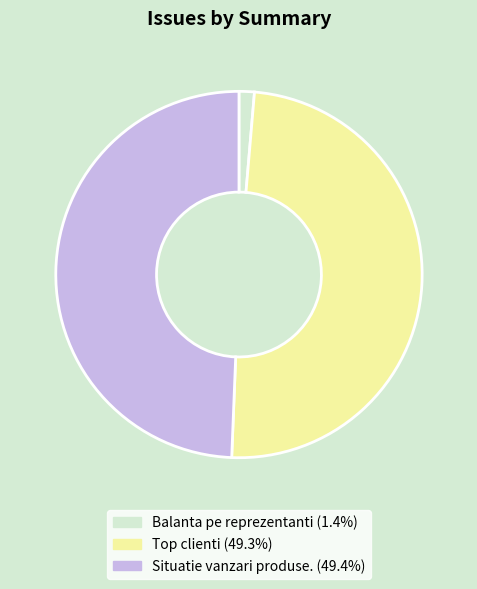

Which category has the smallest portion of the pie?

Balanta pe reprezentanti